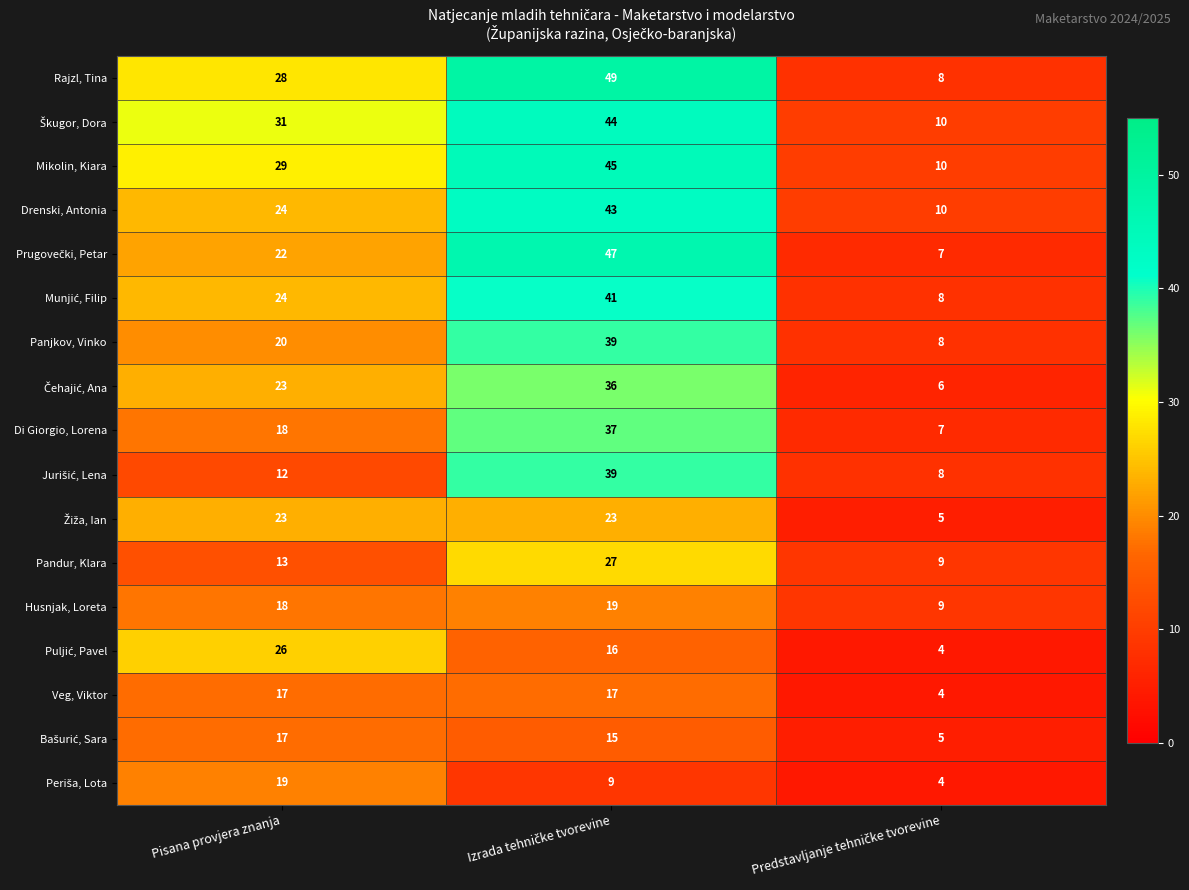

Count the number of data series in this chart.

17